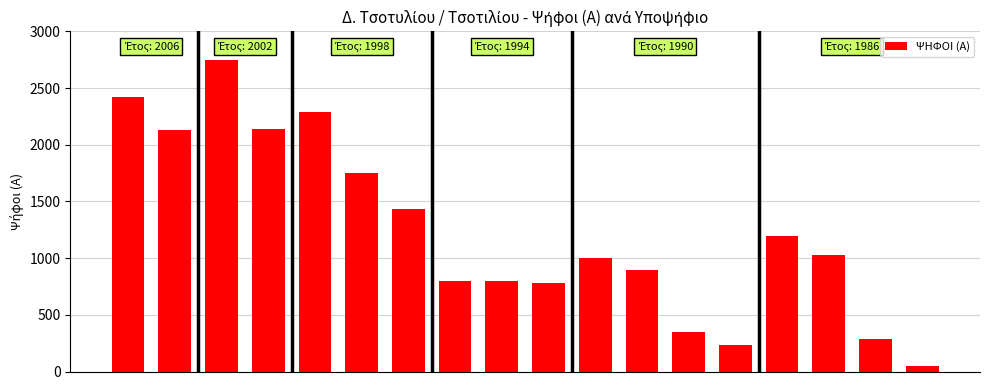

How many bars are there in total?

18